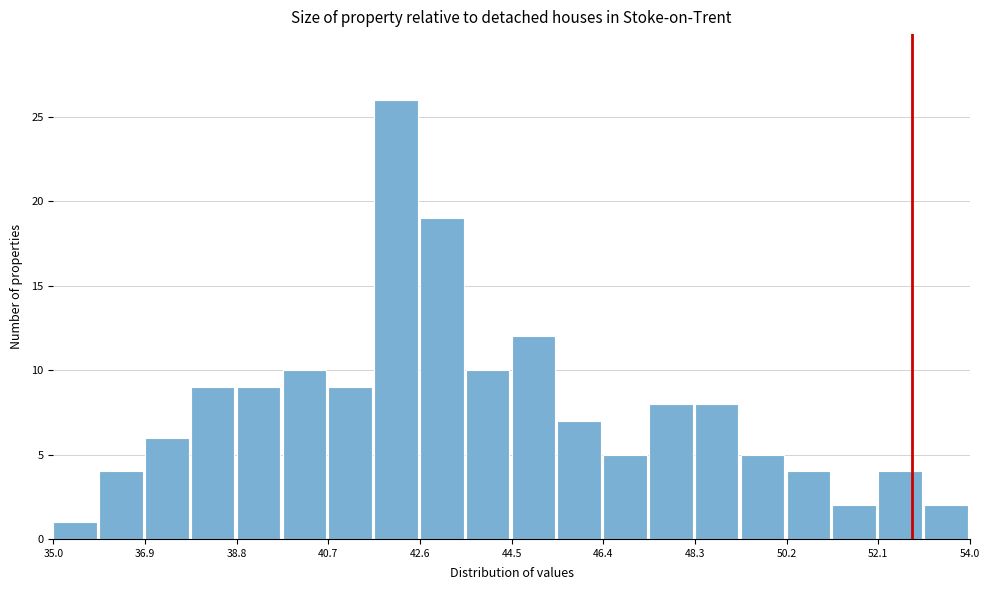

Which range on the x-axis has the tallest bar?

41.65 to 42.60